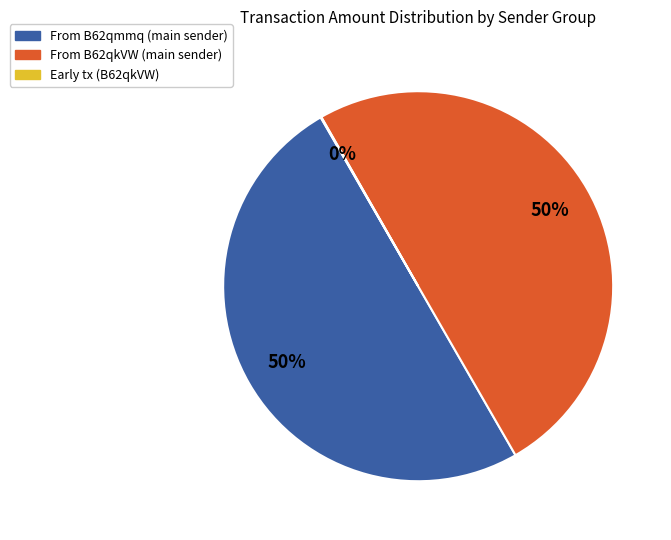

Is it true that From B62qkVW (main sender) is 50% of the pie?

True